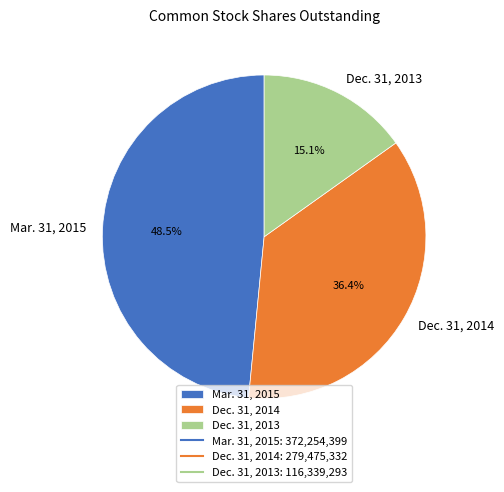

Is there a majority slice in this chart?

No